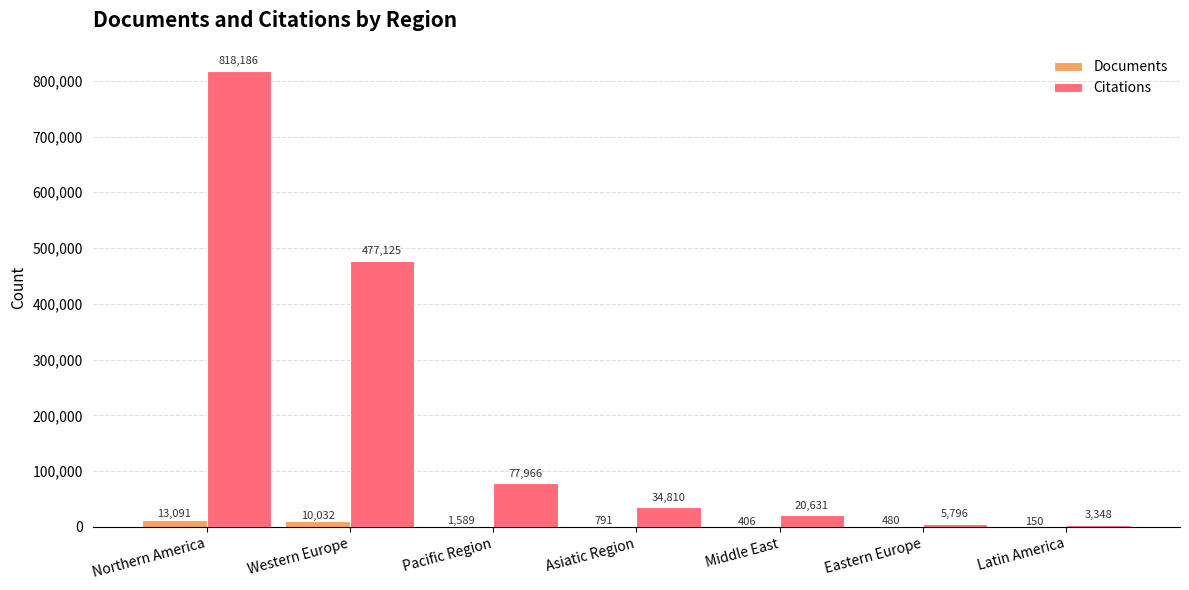

Reading left to right, list all the values displayed in this chart.

Documents: 13091	10032	1589	791	406	480	150
Citations: 818186	477125	77966	34810	20631	5796	3348